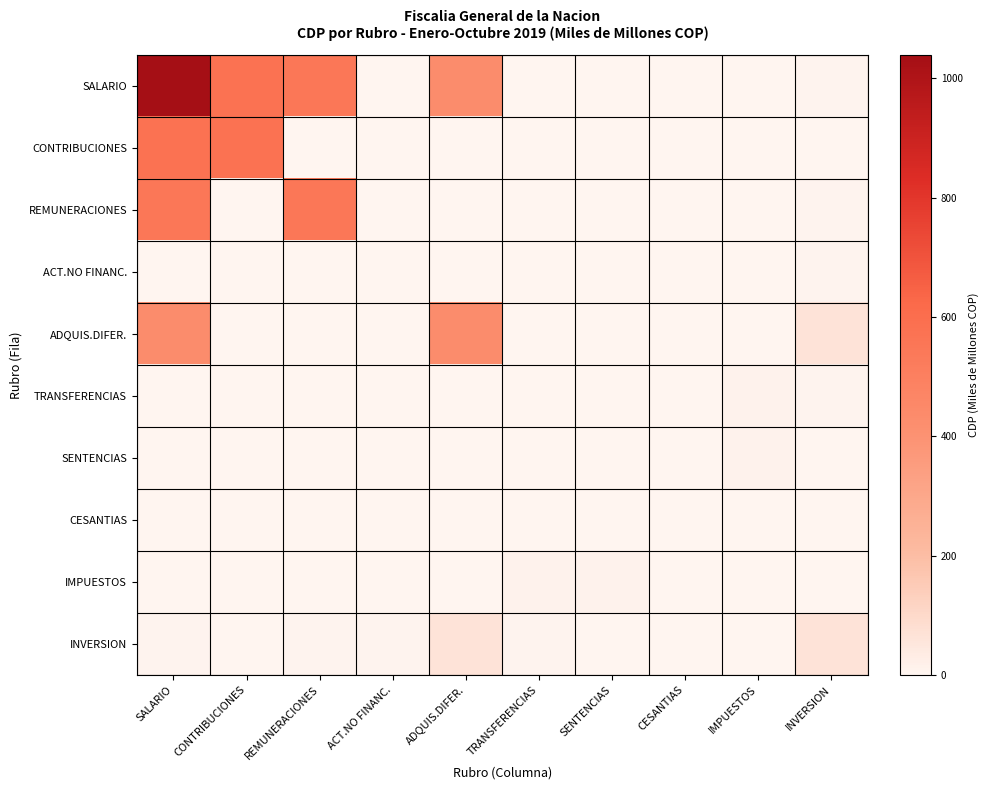

Reading left to right, what are all the values shown in this chart?

SALARIO: SALARIO=1039.9	CONTRIBUCIONES=576.4	REMUNERACIONES=552.2	ACT.NO FINANC.=0.7	ADQUIS.DIFER.=428.2	TRANSFERENCIAS=0.3	SENTENCIAS=0.1	CESANTIAS=1.6	IMPUESTOS=3.7	INVERSION=6.1
CONTRIBUCIONES: SALARIO=576.4	CONTRIBUCIONES=576.4	REMUNERACIONES=0.0	ACT.NO FINANC.=0.0	ADQUIS.DIFER.=0.0	TRANSFERENCIAS=0.0	SENTENCIAS=0.0	CESANTIAS=0.0	IMPUESTOS=3.7	INVERSION=0.5
REMUNERACIONES: SALARIO=552.2	CONTRIBUCIONES=0.0	REMUNERACIONES=552.2	ACT.NO FINANC.=0.0	ADQUIS.DIFER.=0.0	TRANSFERENCIAS=0.0	SENTENCIAS=0.0	CESANTIAS=0.0	IMPUESTOS=0.0	INVERSION=6.4
ACT.NO FINANC.: SALARIO=0.7	CONTRIBUCIONES=0.0	REMUNERACIONES=0.0	ACT.NO FINANC.=0.7	ADQUIS.DIFER.=0.0	TRANSFERENCIAS=0.0	SENTENCIAS=0.0	CESANTIAS=0.0	IMPUESTOS=0.0	INVERSION=4.5
ADQUIS.DIFER.: SALARIO=428.2	CONTRIBUCIONES=0.0	REMUNERACIONES=0.0	ACT.NO FINANC.=0.0	ADQUIS.DIFER.=428.2	TRANSFERENCIAS=0.3	SENTENCIAS=0.1	CESANTIAS=0.0	IMPUESTOS=0.0	INVERSION=63.2
TRANSFERENCIAS: SALARIO=0.3	CONTRIBUCIONES=0.0	REMUNERACIONES=0.0	ACT.NO FINANC.=0.0	ADQUIS.DIFER.=0.3	TRANSFERENCIAS=0.3	SENTENCIAS=0.1	CESANTIAS=0.1	IMPUESTOS=11.2	INVERSION=4.5
SENTENCIAS: SALARIO=0.1	CONTRIBUCIONES=0.0	REMUNERACIONES=0.0	ACT.NO FINANC.=0.0	ADQUIS.DIFER.=0.1	TRANSFERENCIAS=0.1	SENTENCIAS=0.1	CESANTIAS=0.1	IMPUESTOS=10.2	INVERSION=0.5
CESANTIAS: SALARIO=1.6	CONTRIBUCIONES=0.0	REMUNERACIONES=0.0	ACT.NO FINANC.=0.0	ADQUIS.DIFER.=0.0	TRANSFERENCIAS=0.1	SENTENCIAS=0.1	CESANTIAS=1.6	IMPUESTOS=0.0	INVERSION=0.0
IMPUESTOS: SALARIO=3.7	CONTRIBUCIONES=3.7	REMUNERACIONES=0.0	ACT.NO FINANC.=0.0	ADQUIS.DIFER.=0.0	TRANSFERENCIAS=11.2	SENTENCIAS=10.2	CESANTIAS=0.0	IMPUESTOS=3.7	INVERSION=0.4
INVERSION: SALARIO=6.1	CONTRIBUCIONES=0.5	REMUNERACIONES=6.4	ACT.NO FINANC.=4.5	ADQUIS.DIFER.=63.2	TRANSFERENCIAS=4.5	SENTENCIAS=0.5	CESANTIAS=0.0	IMPUESTOS=0.4	INVERSION=63.2